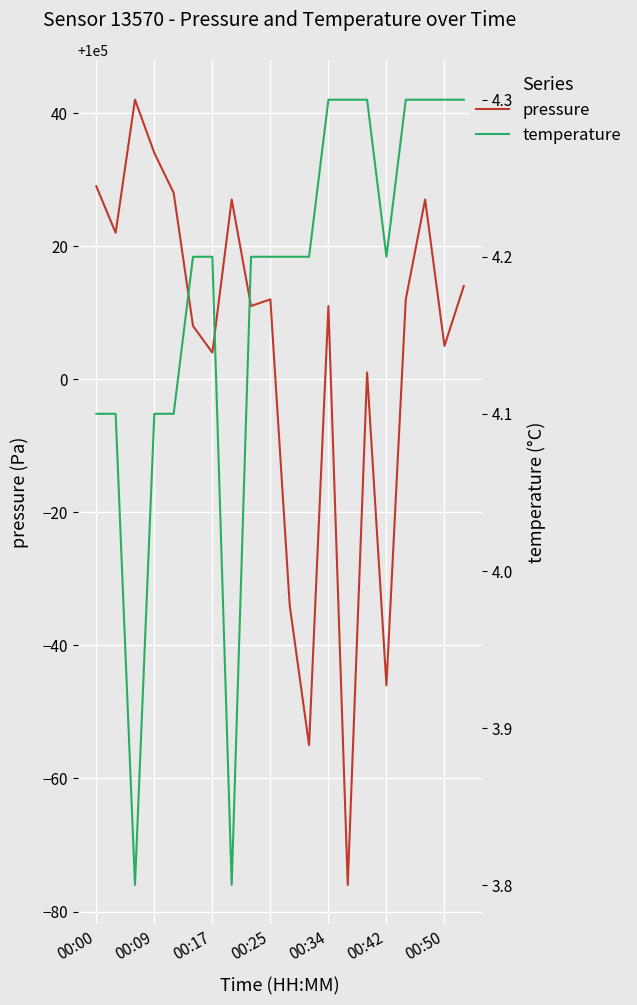

Where does the temperature series first go above 4?

00:00